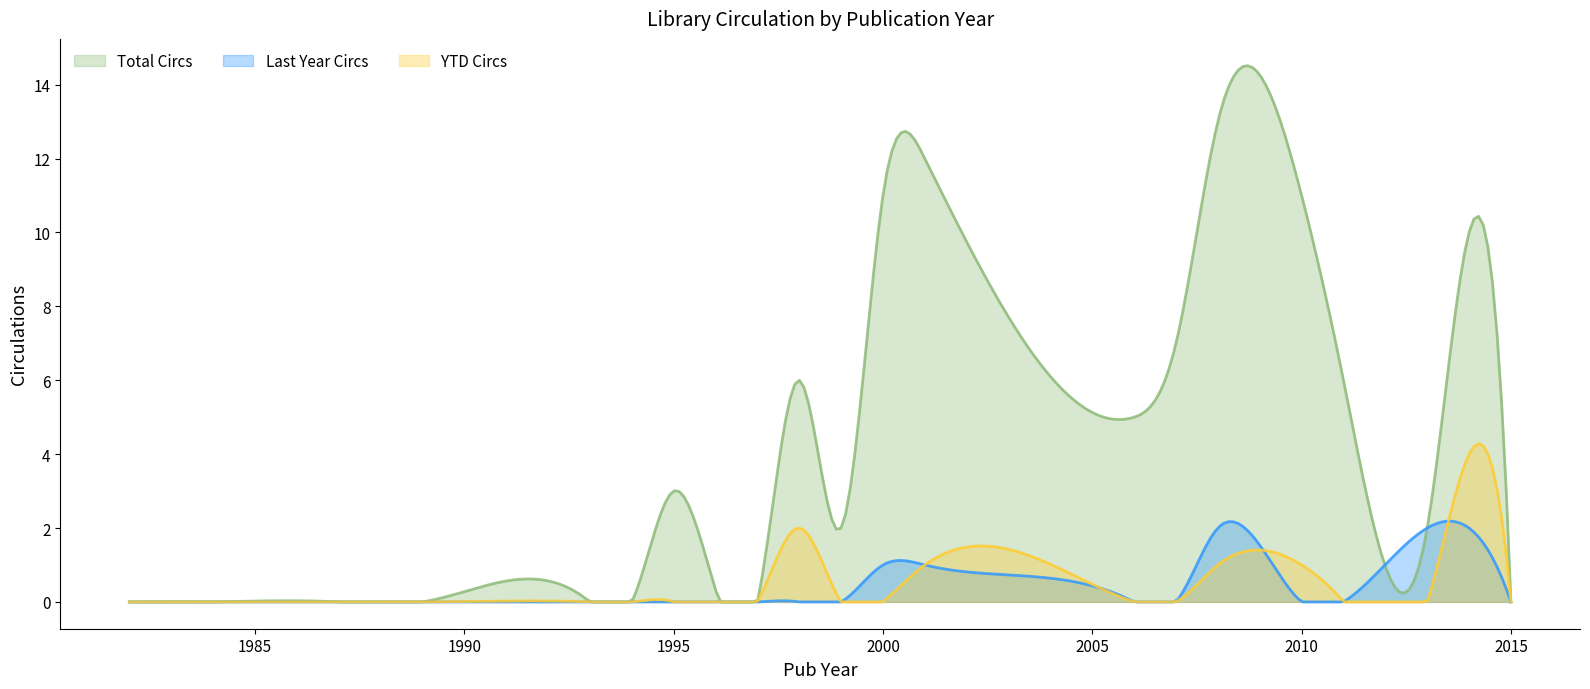

What is the difference between the Last Year Circs values at 2007 and 2001?

1